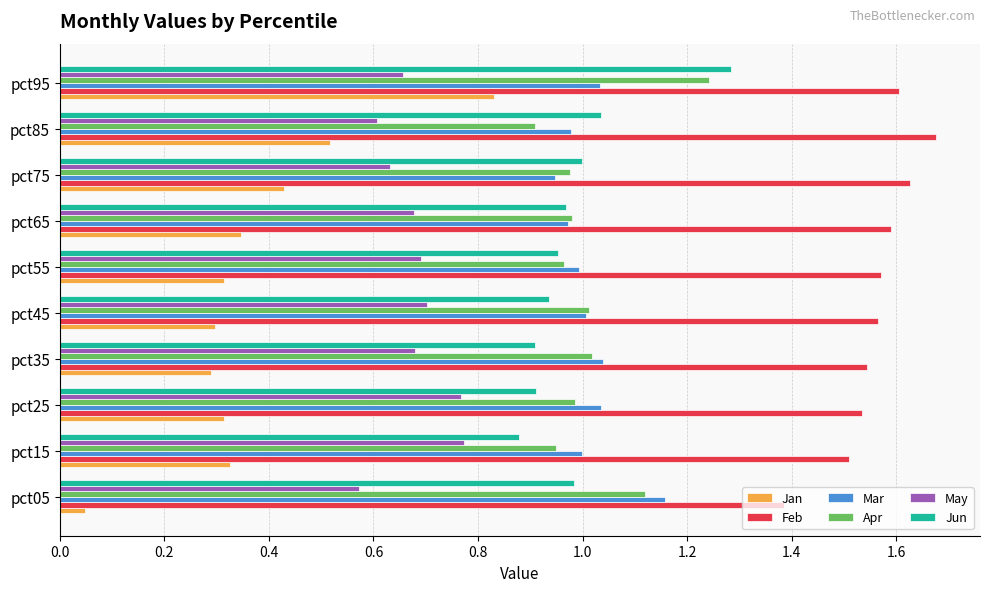

The value of Apr at pct65 is 1.5. True or false?

False